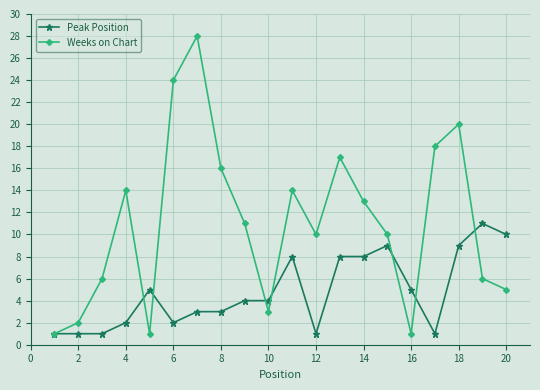

How many interior local valleys does the Weeks on Chart series have?

4